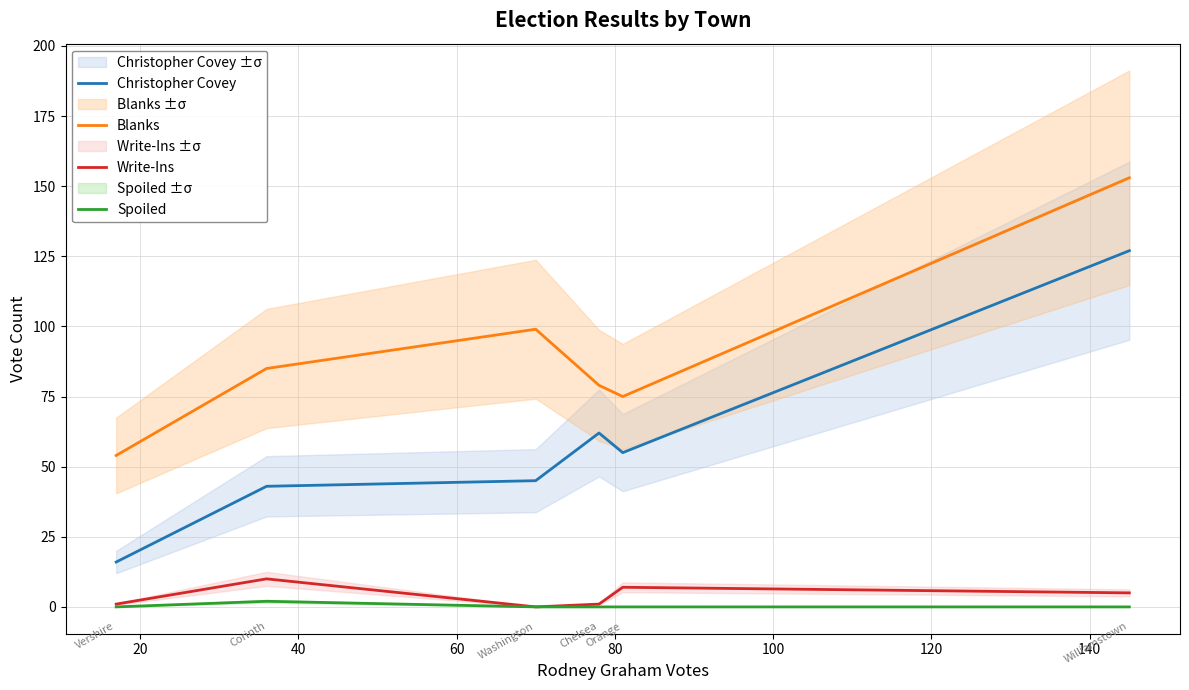

What is the highest value of the Blanks series?

153